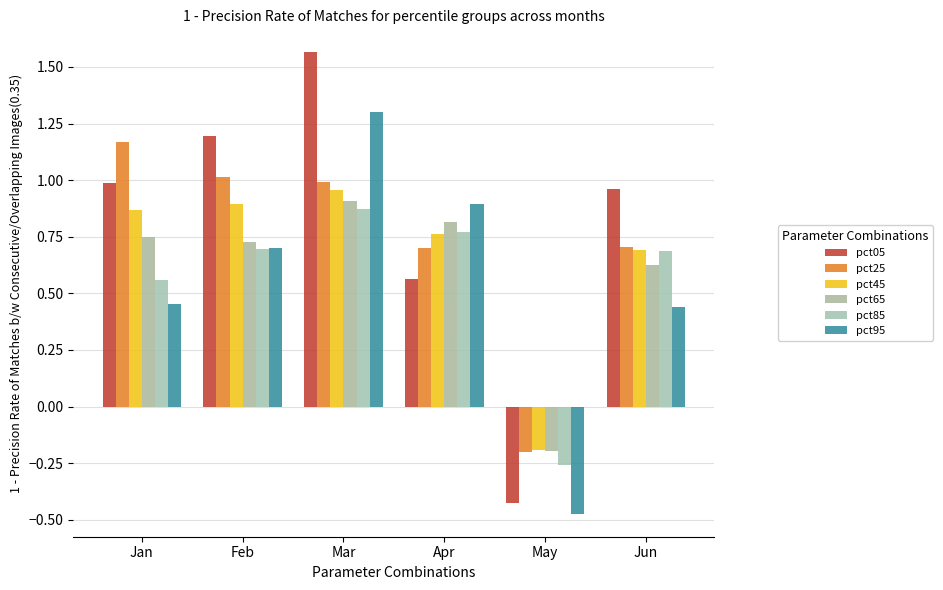

What is the total value across all series at Jan?

4.8